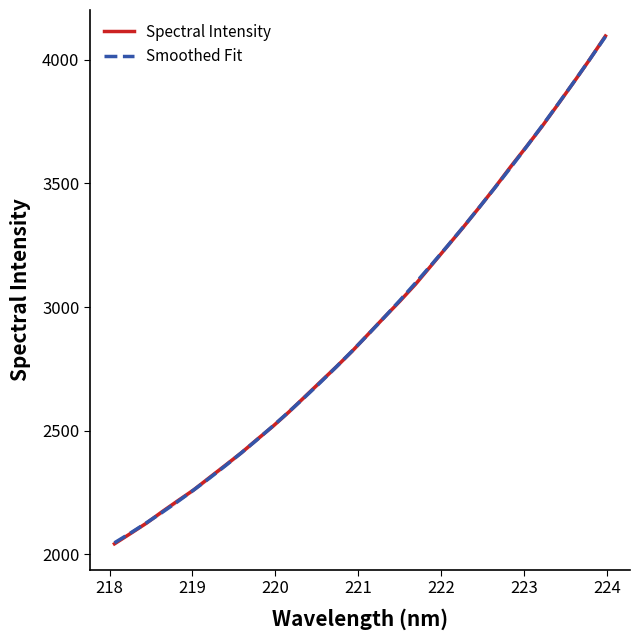

How many times do Spectral Intensity and Smoothed Fit cross each other?

9